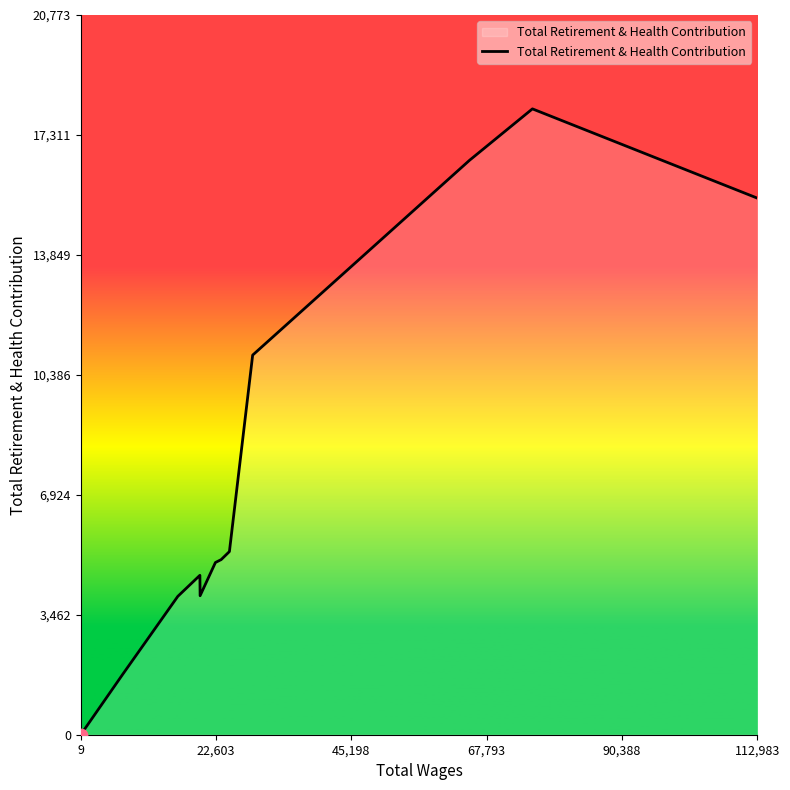

What is the difference between the maximum and minimum values?

18063